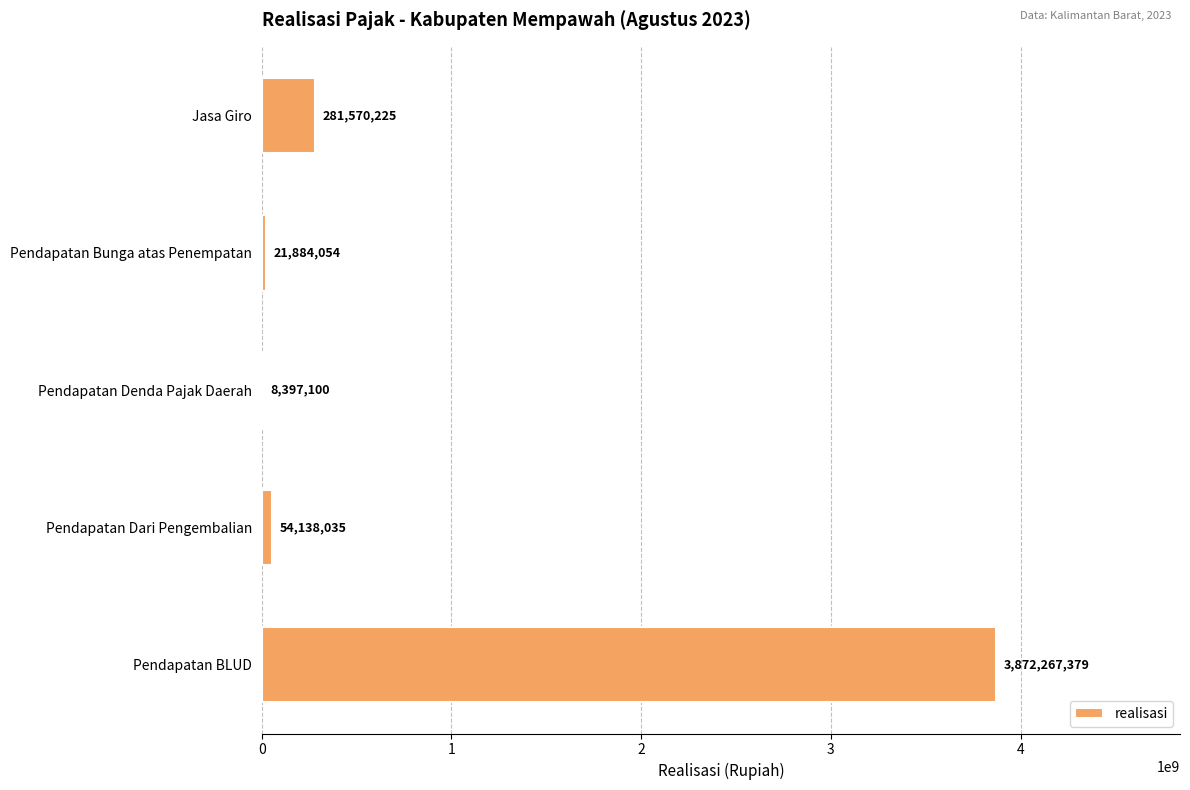

Which label corresponds to the largest value in the chart?

Pendapatan BLUD